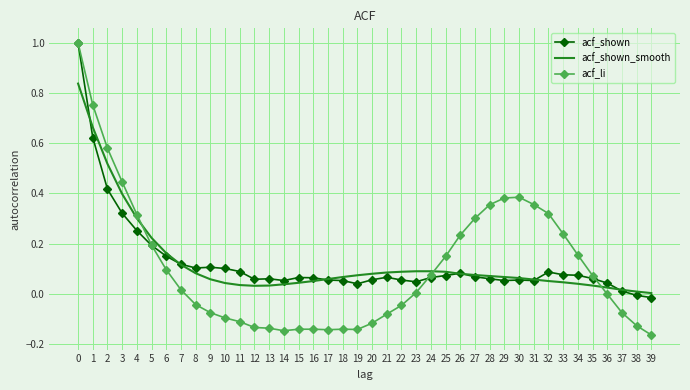

Which series has the widest spread of values?

acf_li